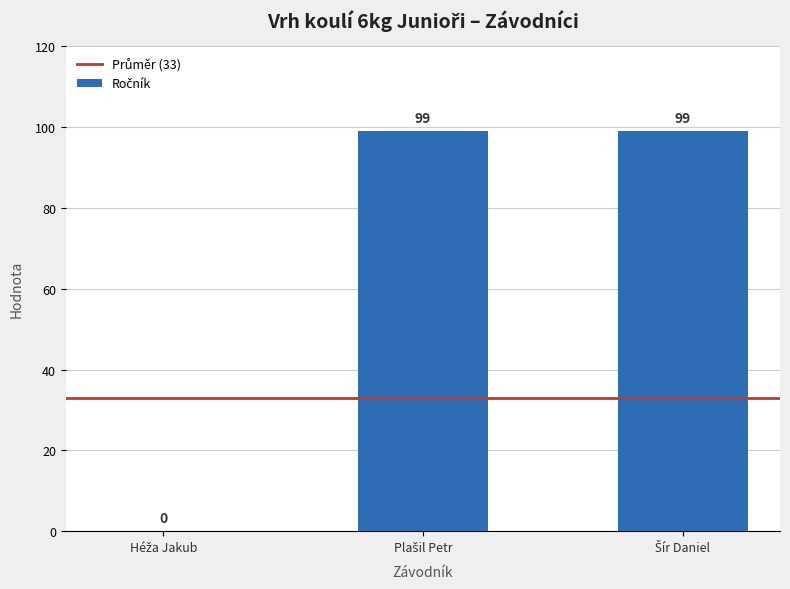

How many values are between 0 and 99?

3